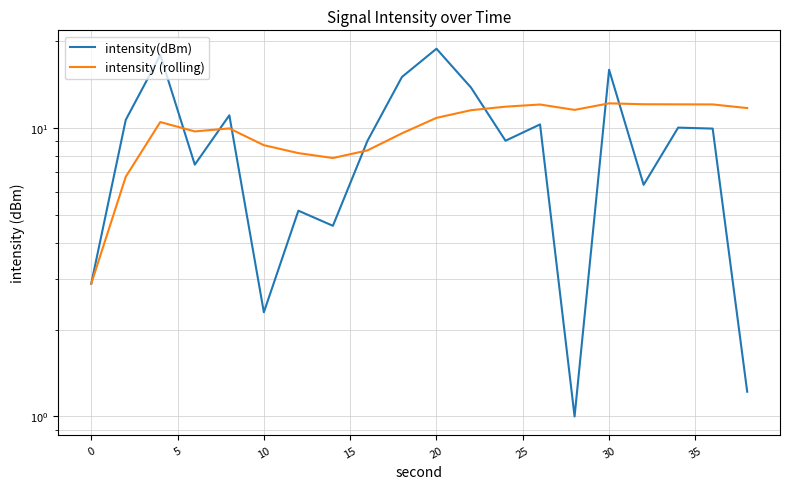

What is the difference between the maximum and minimum values in the intensity (rolling) series?

9.3